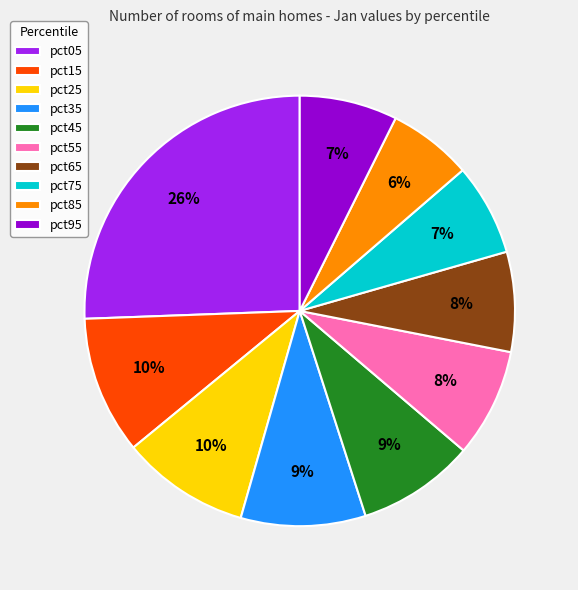

Do pct25 and pct15 together represent more than half of the pie?

No